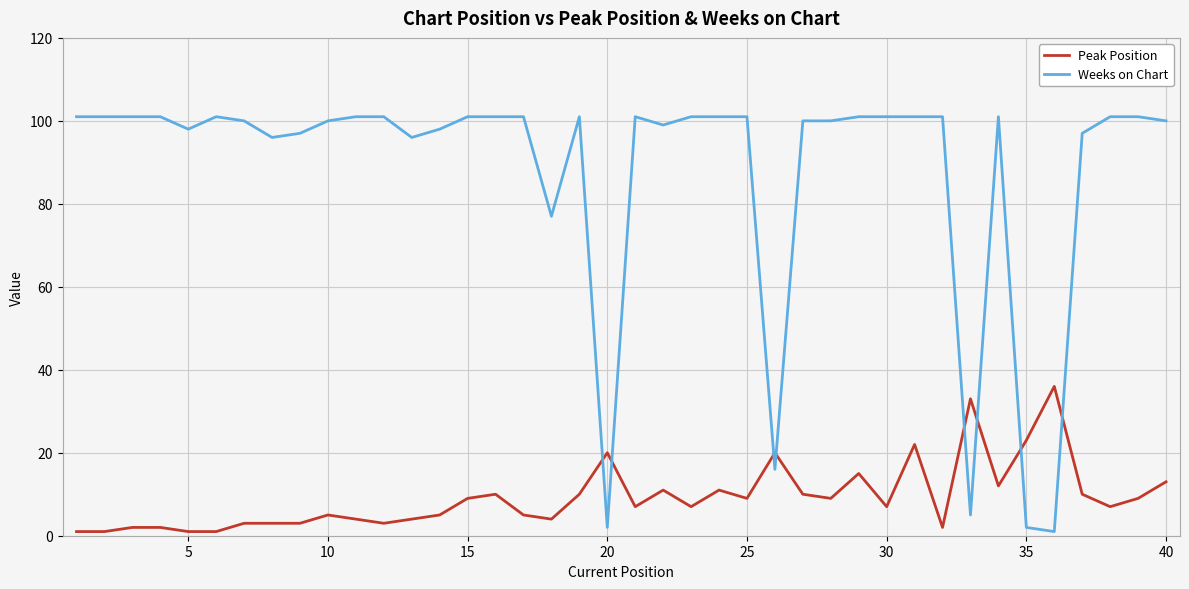

Which series has the largest total across all categories?

Weeks on Chart